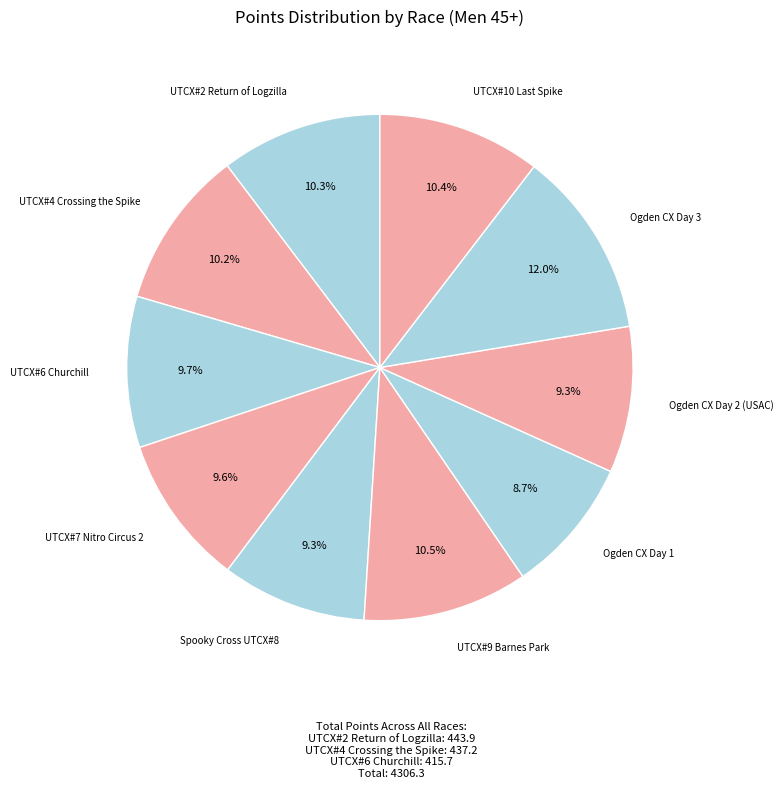

How many slices are in this pie chart?

10